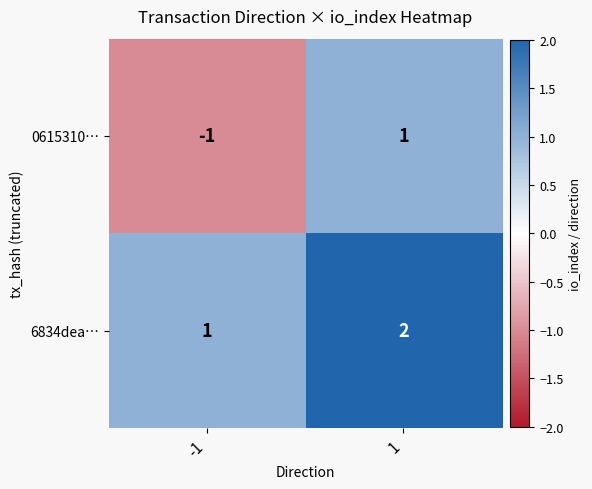

Is it true that 0615310… equals -1 at -1?

True